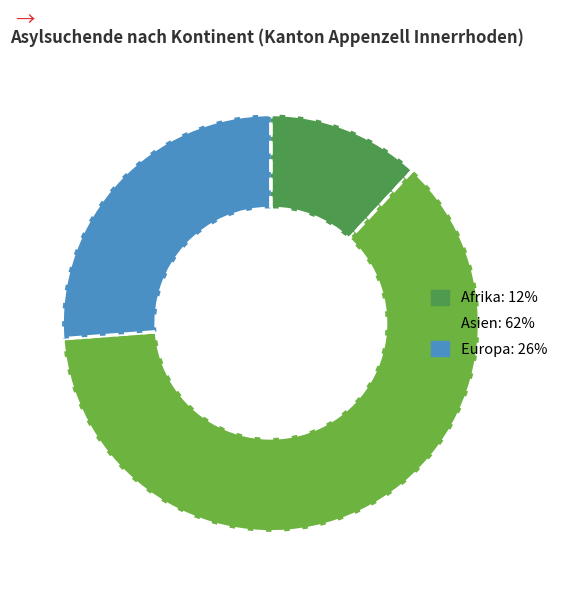

Do Asien and Afrika together represent more than half of the pie?

Yes